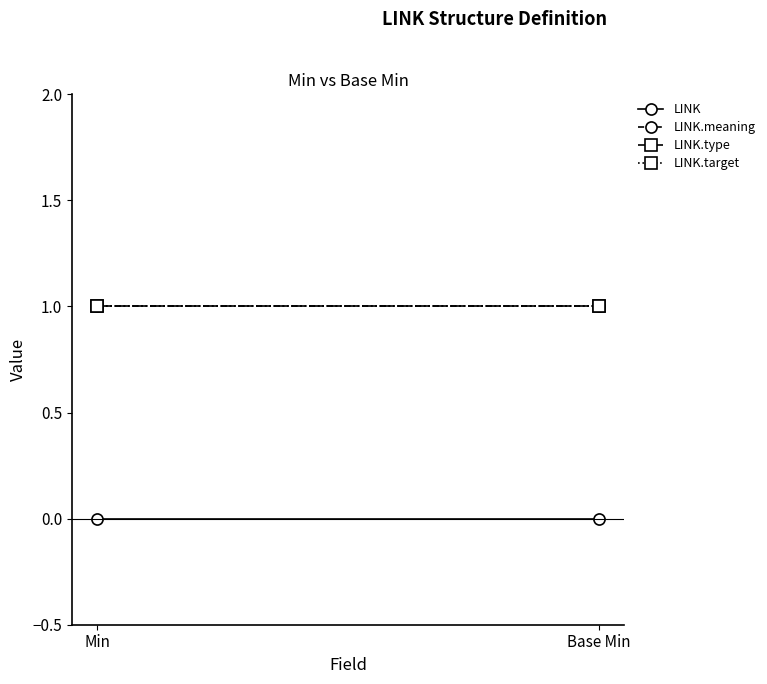

What is the sum of the LINK.meaning values at Min and Base Min?

2